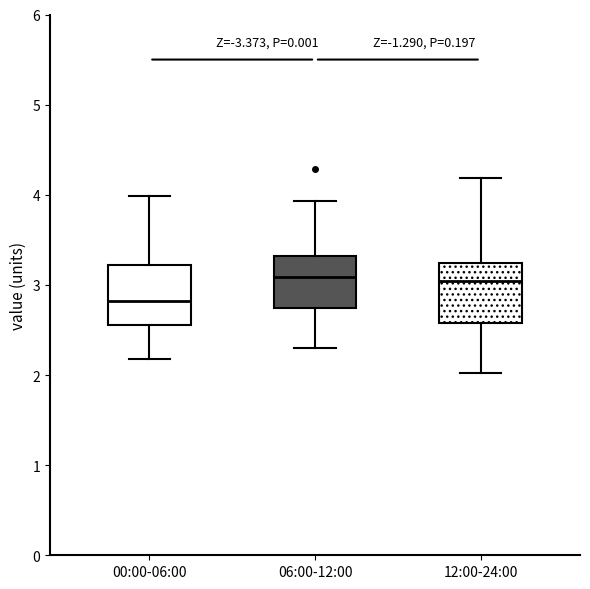

Reading left to right, transcribe this box plot: for each box, give where its median line is, the range the box spans, and where its two whiskers end, as read against the y-axis. The values are not printed on the chart, so give them approximately, as read against the axis.

00:00-06:00: median 2.8, box 2.6 to 3.2, whiskers 2.2 to 4.0
06:00-12:00: median 3.1, box 2.7 to 3.3, whiskers 2.3 to 3.9
12:00-24:00: median 3.0, box 2.6 to 3.2, whiskers 2.0 to 4.2